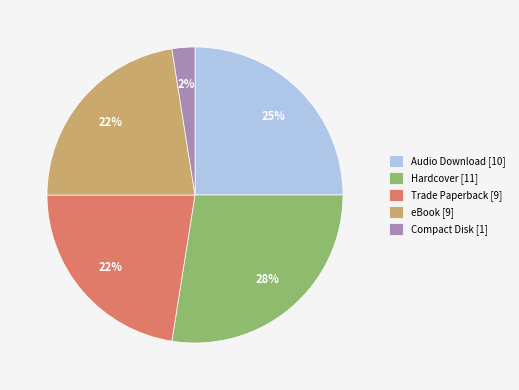

What percentage is the Trade Paperback slice, to the nearest percent?

22%